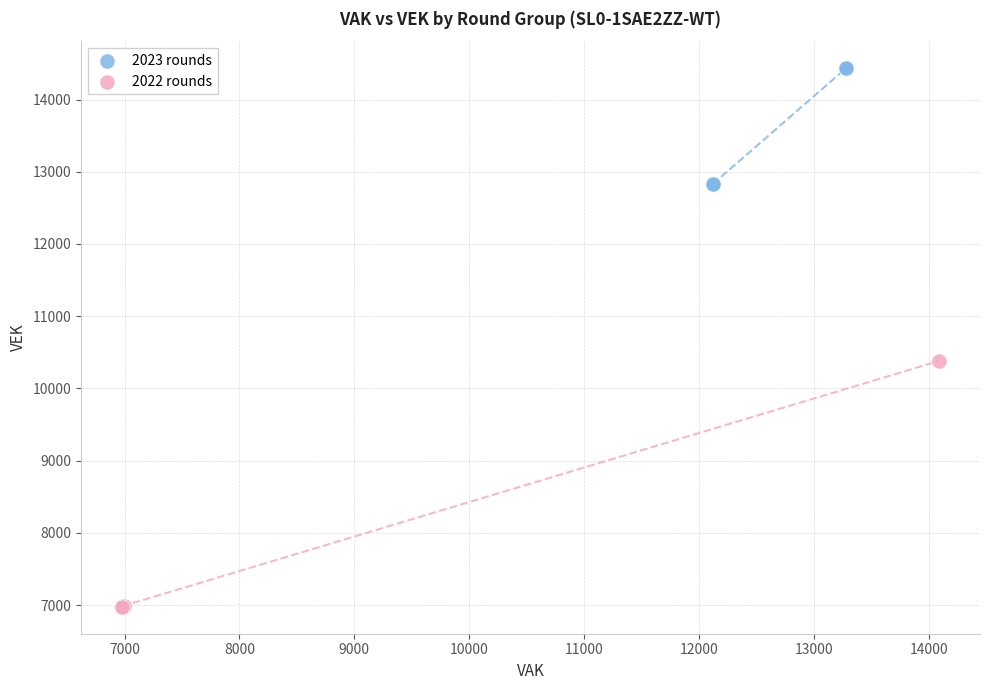

What are all the series names shown in the legend?

2023 rounds, 2022 rounds